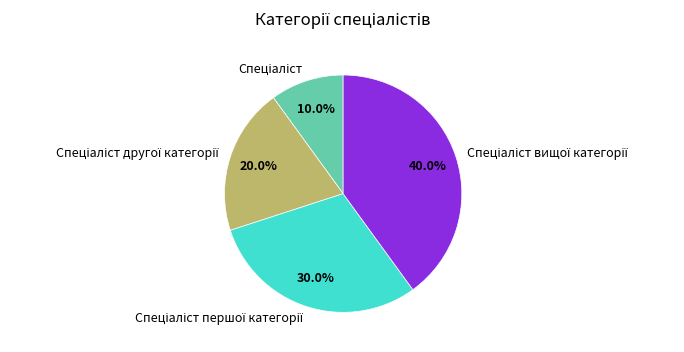

Is there any slice that represents more than half of the pie?

No